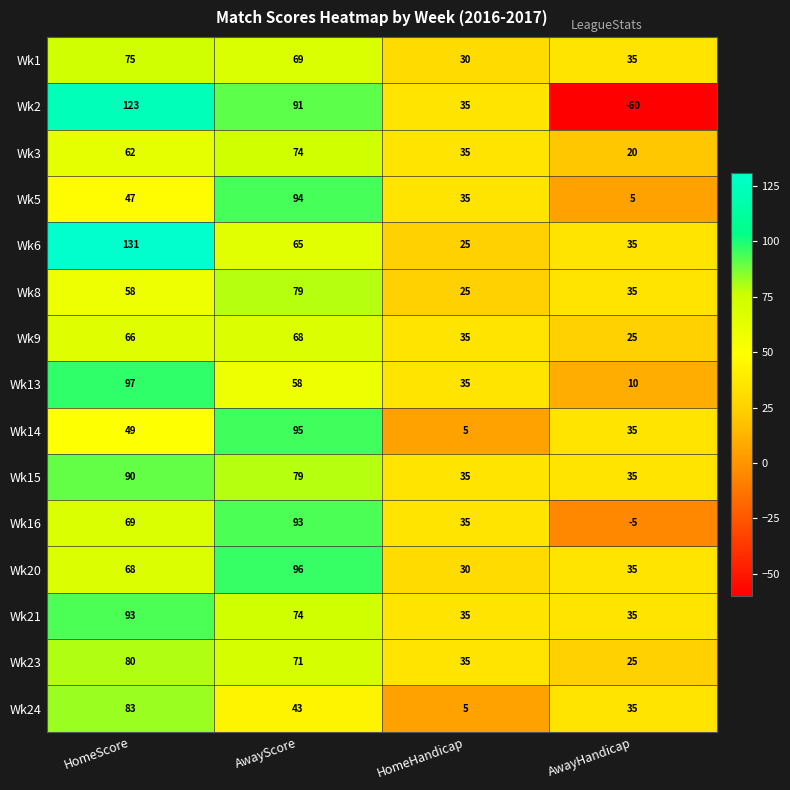

Rank the categories by Wk14 value from lowest to highest.

HomeHandicap, AwayHandicap, HomeScore, AwayScore